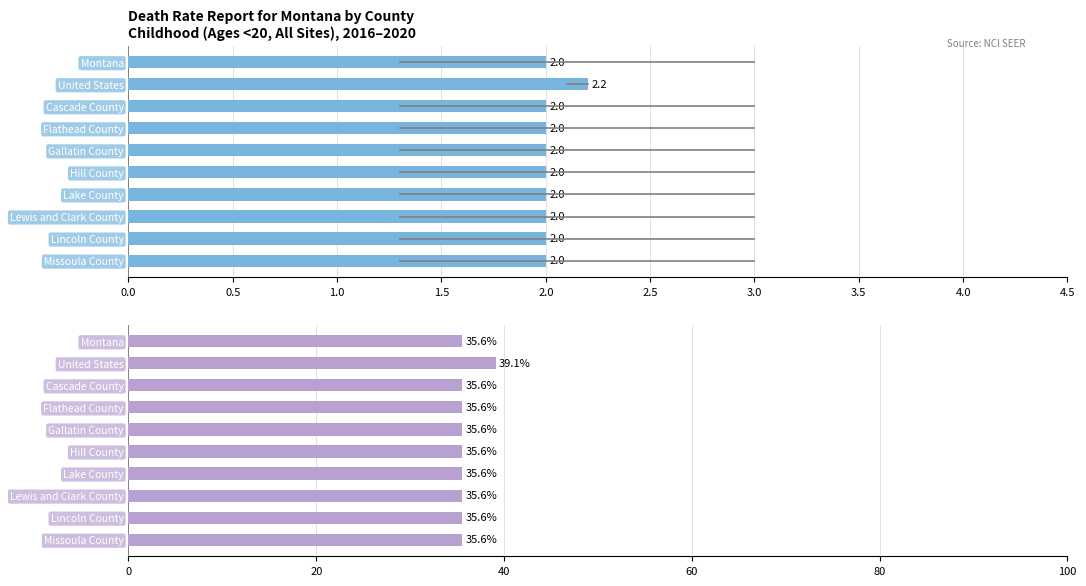

What is the sum of the Age-Adjusted Death Rate values at Gallatin County and Montana?

4.0